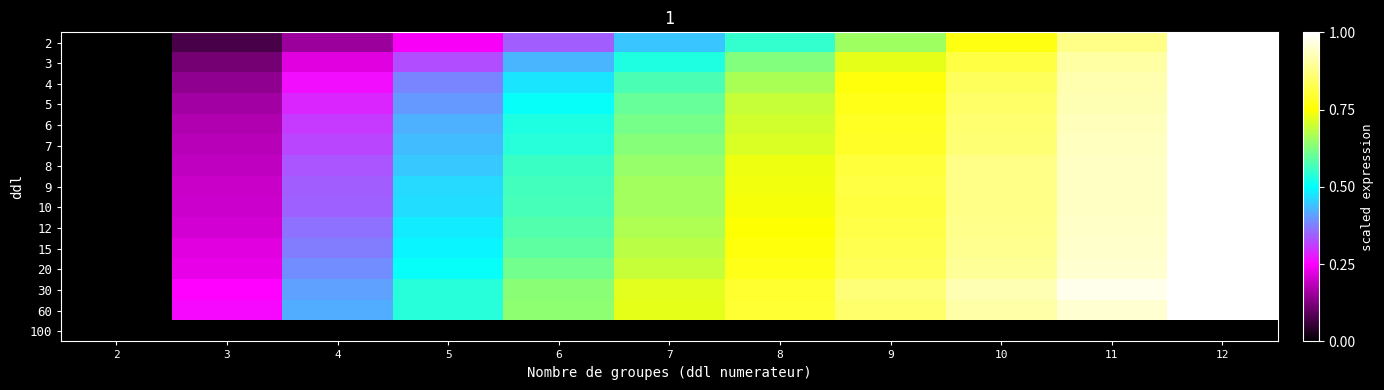

How many distinct data groups are displayed?

15